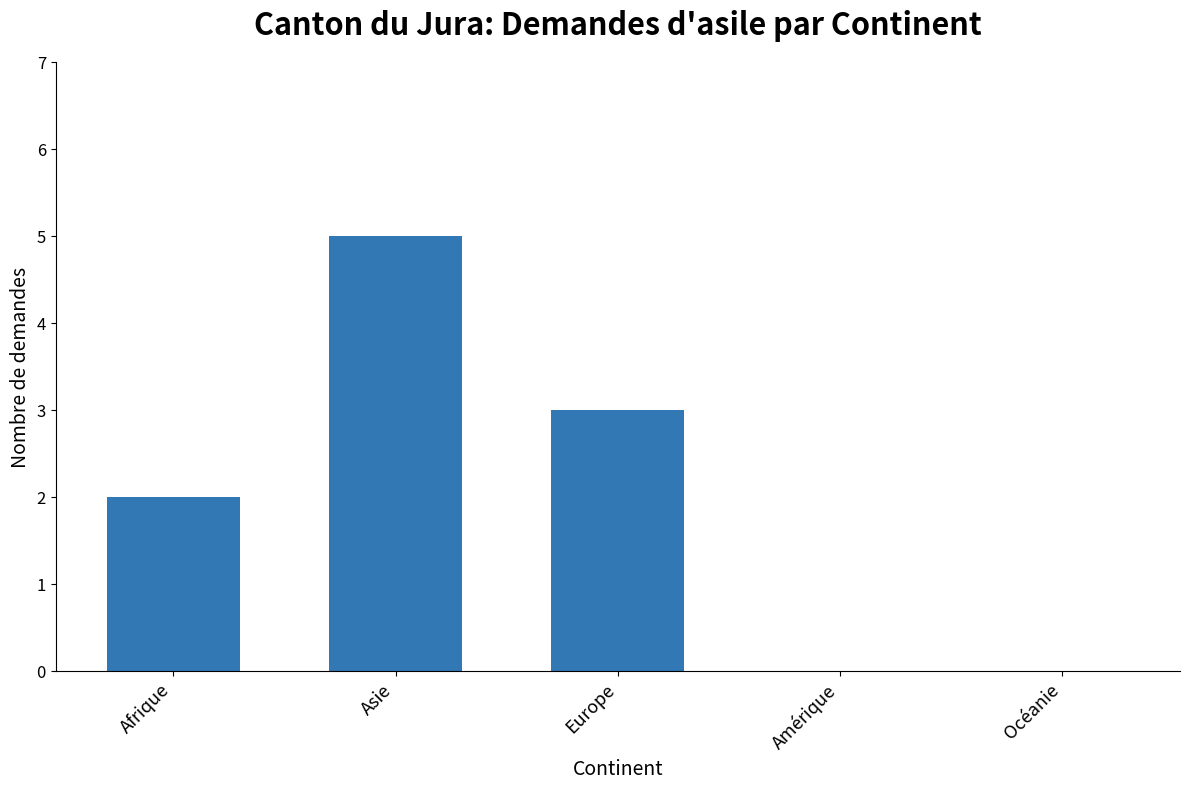

The chart shows a value of 2 at Afrique. True or false?

True